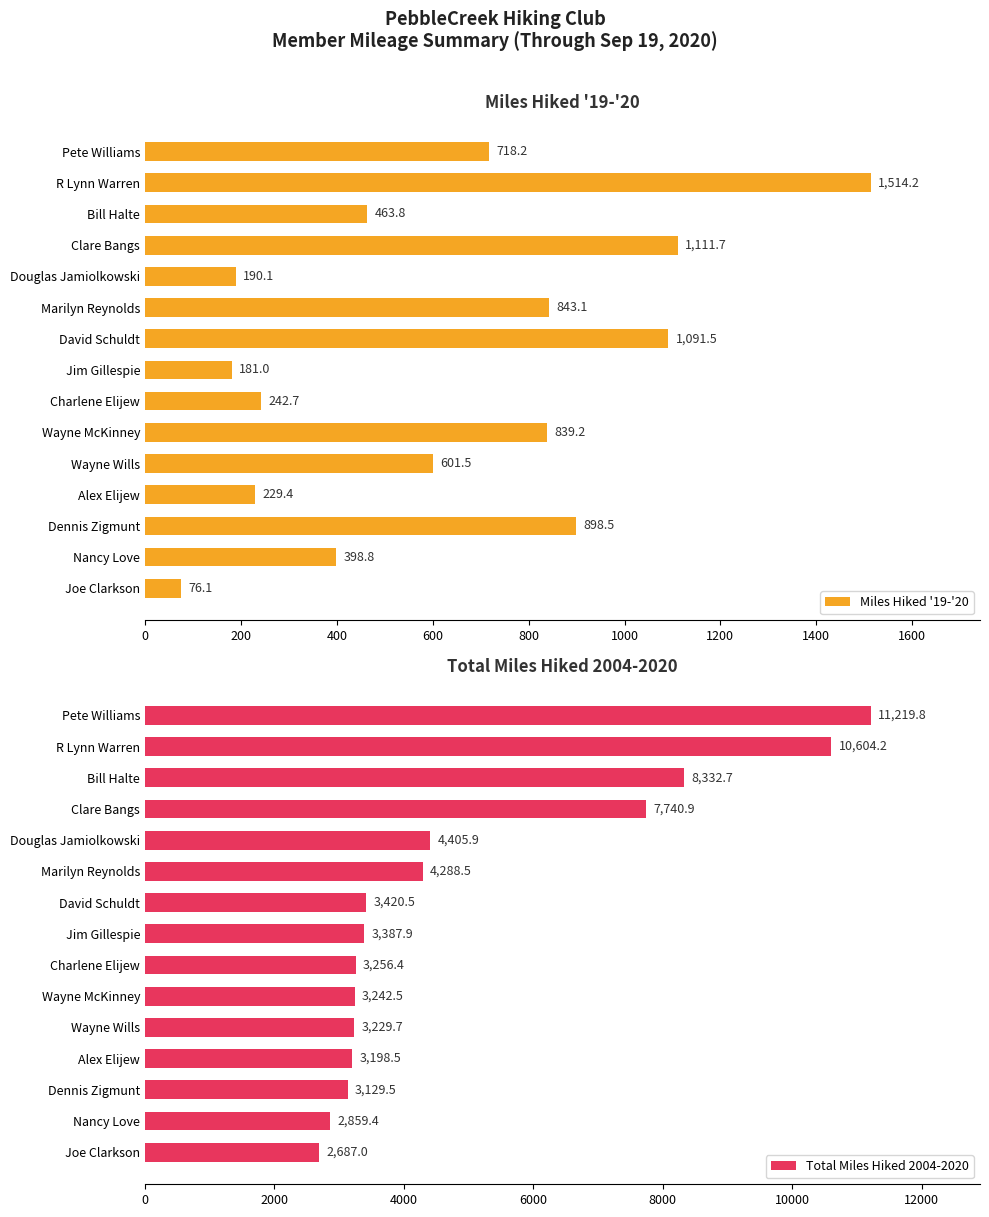

What is the sum of the Miles Hiked '19-'20 values at Jim Gillespie and Alex Elijew?

410.4